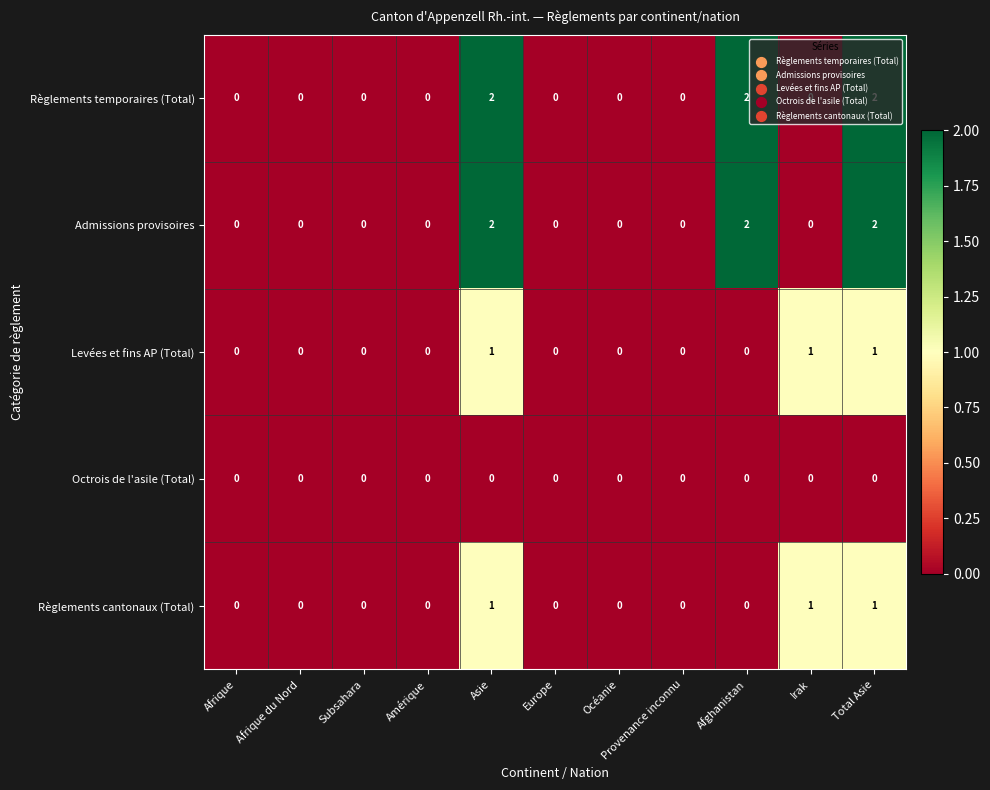

Is it true that Levées et fins AP (Total) equals 1 at Afghanistan?

False